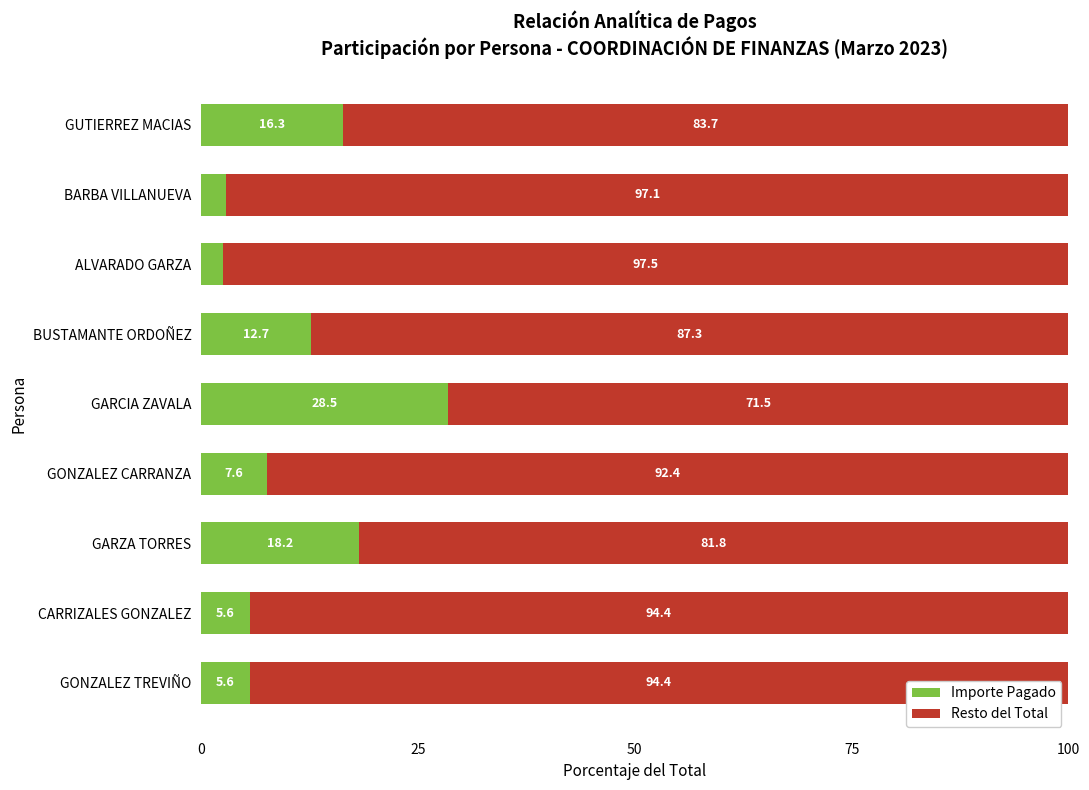

True or false: Importe Pagado has a value of 26.7 at GARZA TORRES.

False